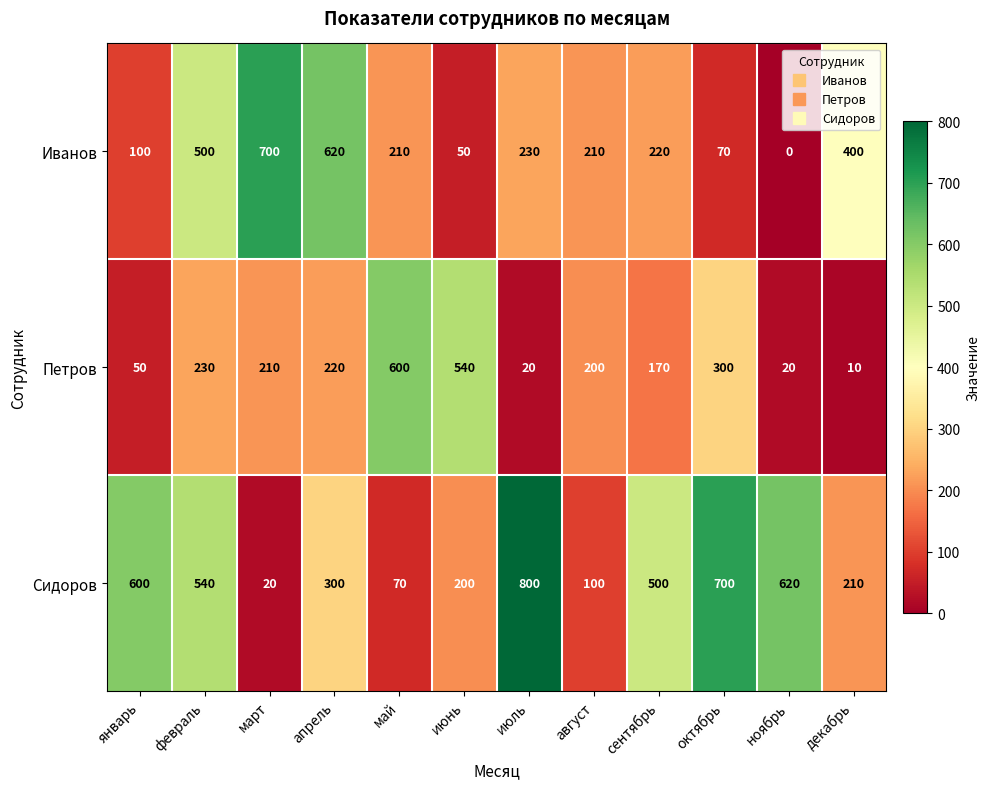

What is the approximate value of Сидоров at июль, to the nearest 100?

800